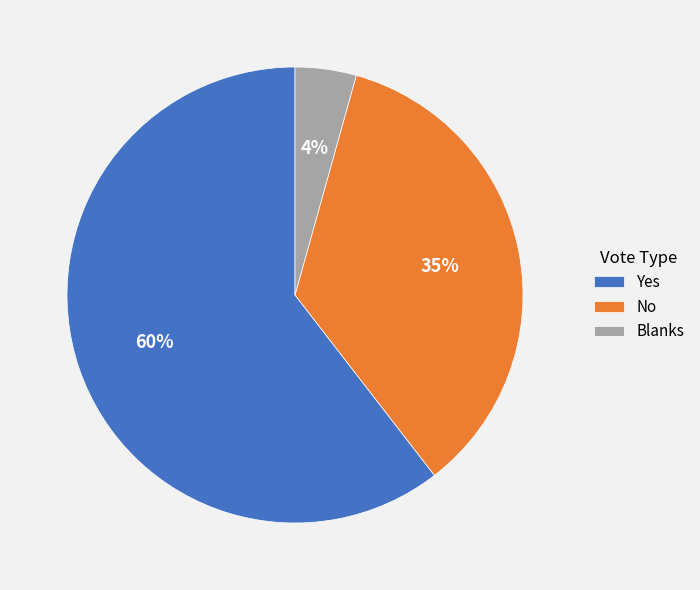

To the nearest percent, what is the combined percentage of Yes and Blanks?

65%